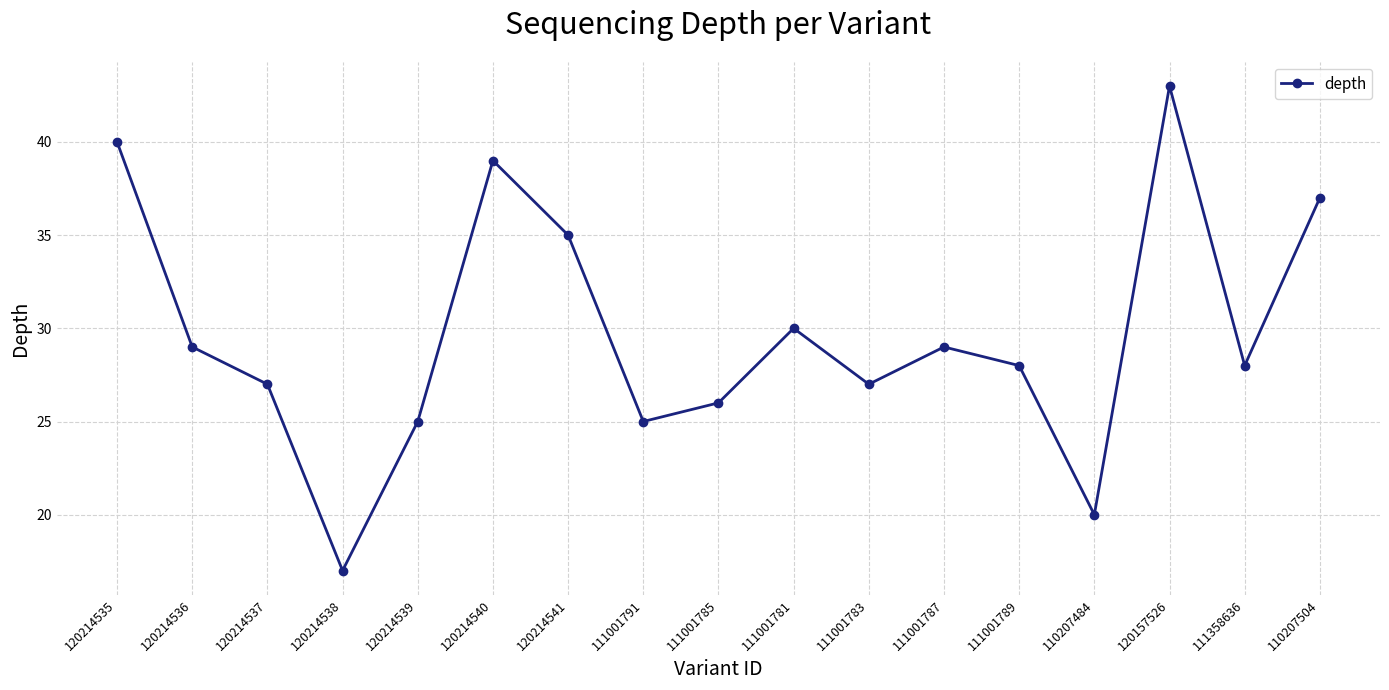

At which category does the data reach its first local valley?

120214538